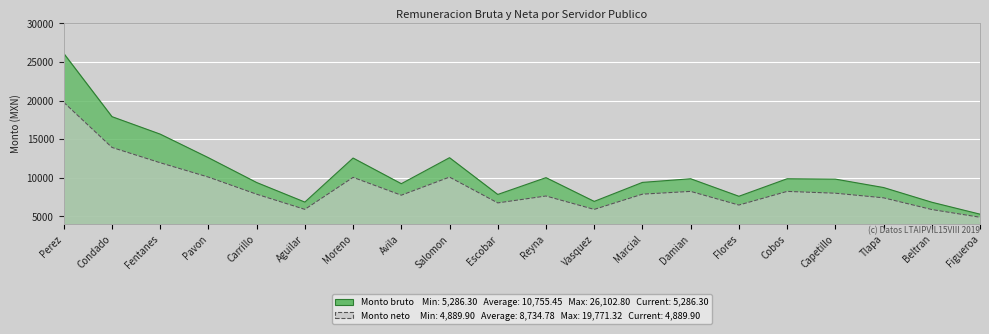

What is the sum of the Monto mensual neto values at Cobos and Avila?

15978.6